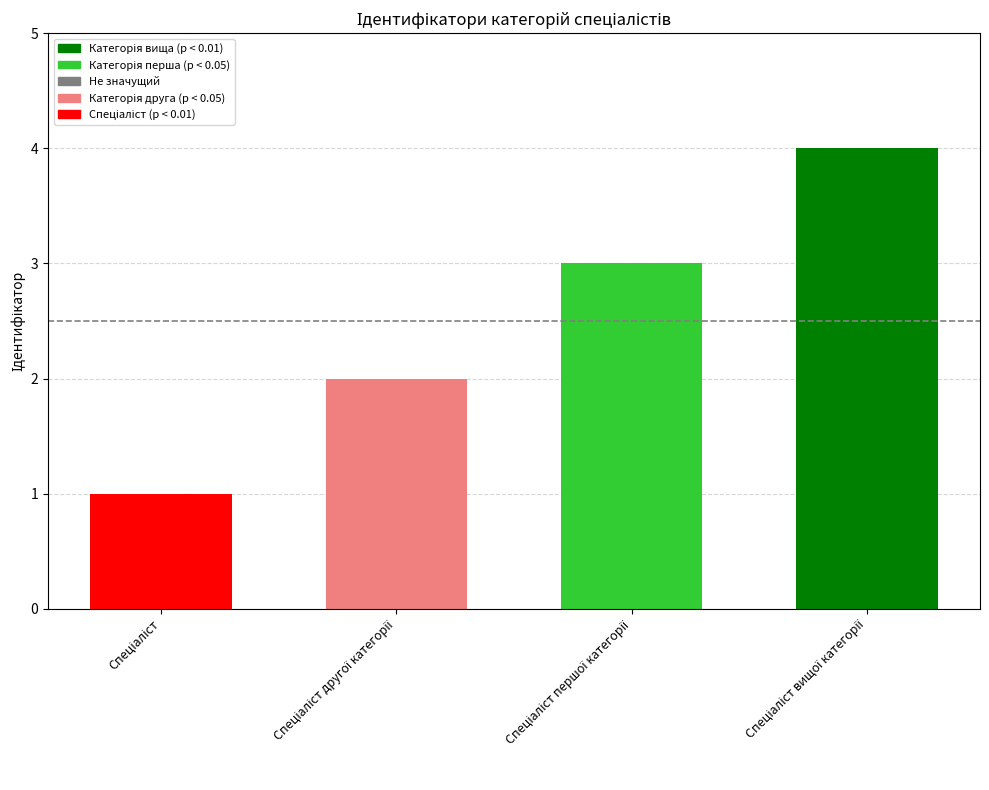

What is the difference between the maximum and minimum values?

3